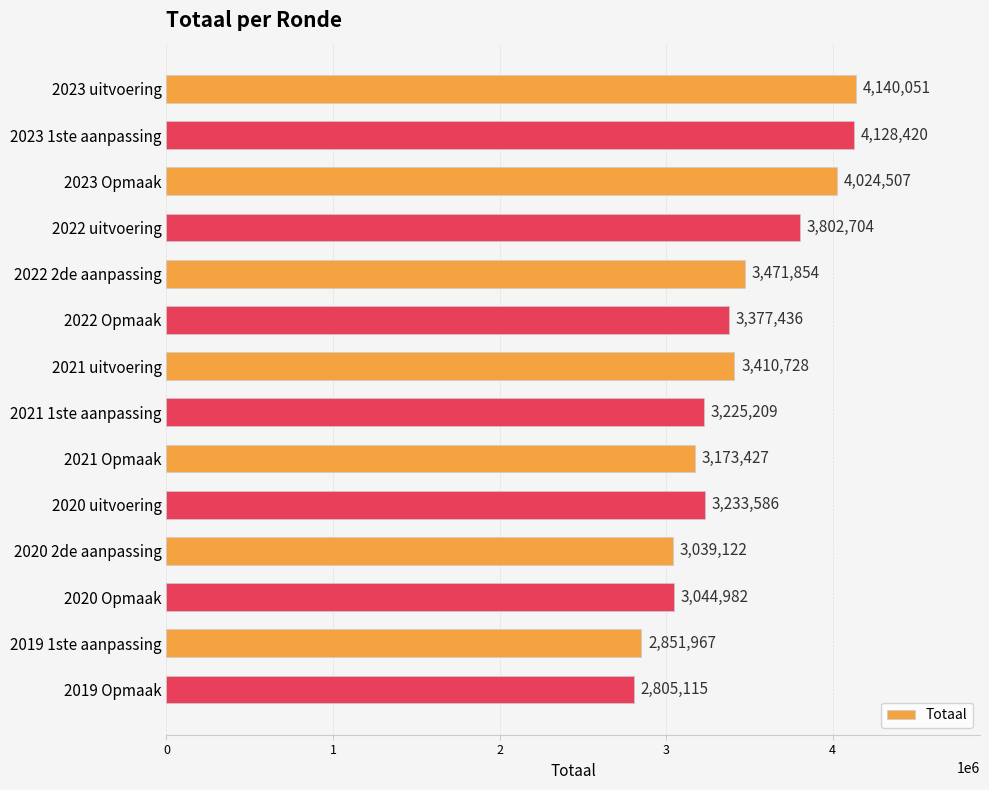

Count the number of categories in the chart.

14